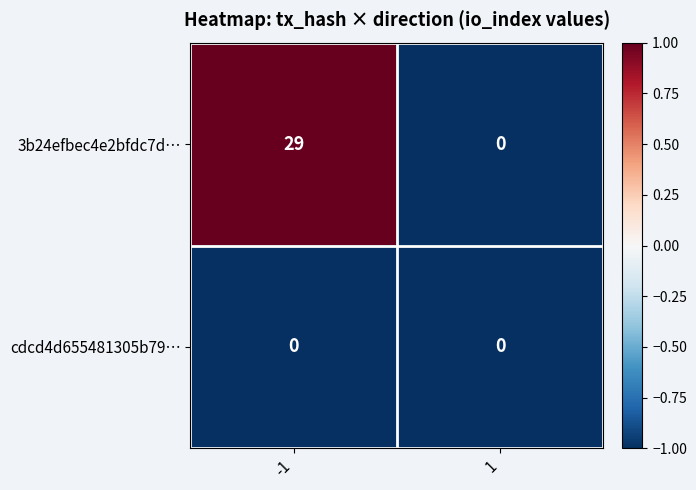

Rank the series at -1 from lowest to highest value.

cdcd4d655481305b79…, 3b24efbec4e2bfdc7d…